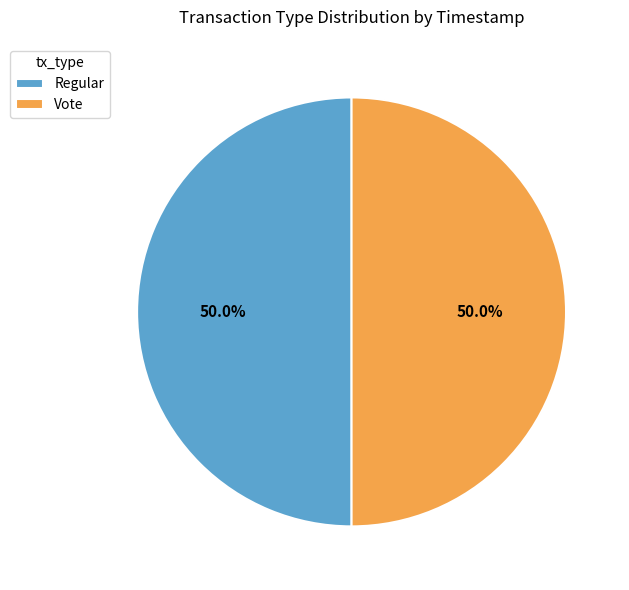

How many slices are in this pie chart?

2